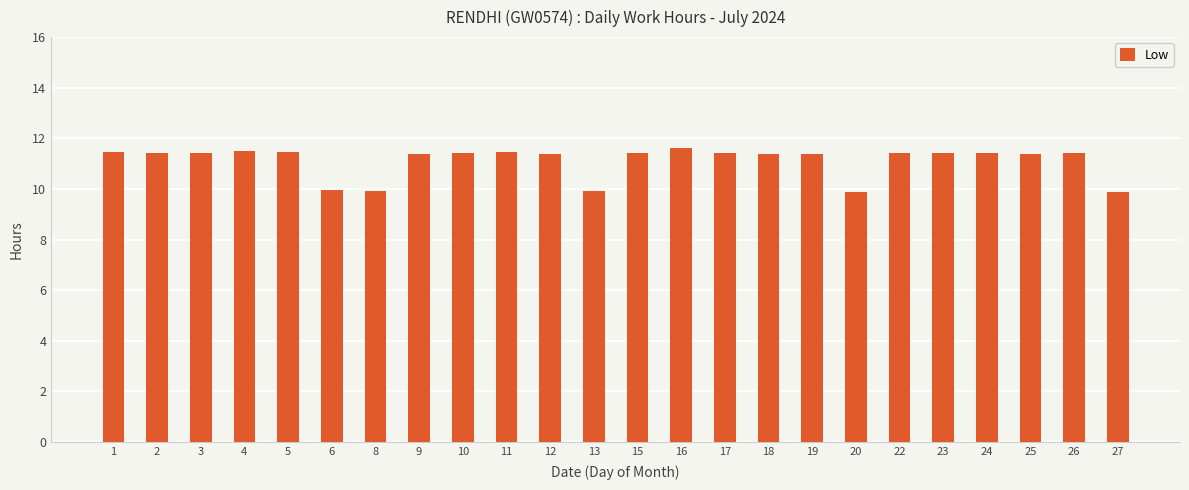

What is the maximum value shown in the chart?

11.6